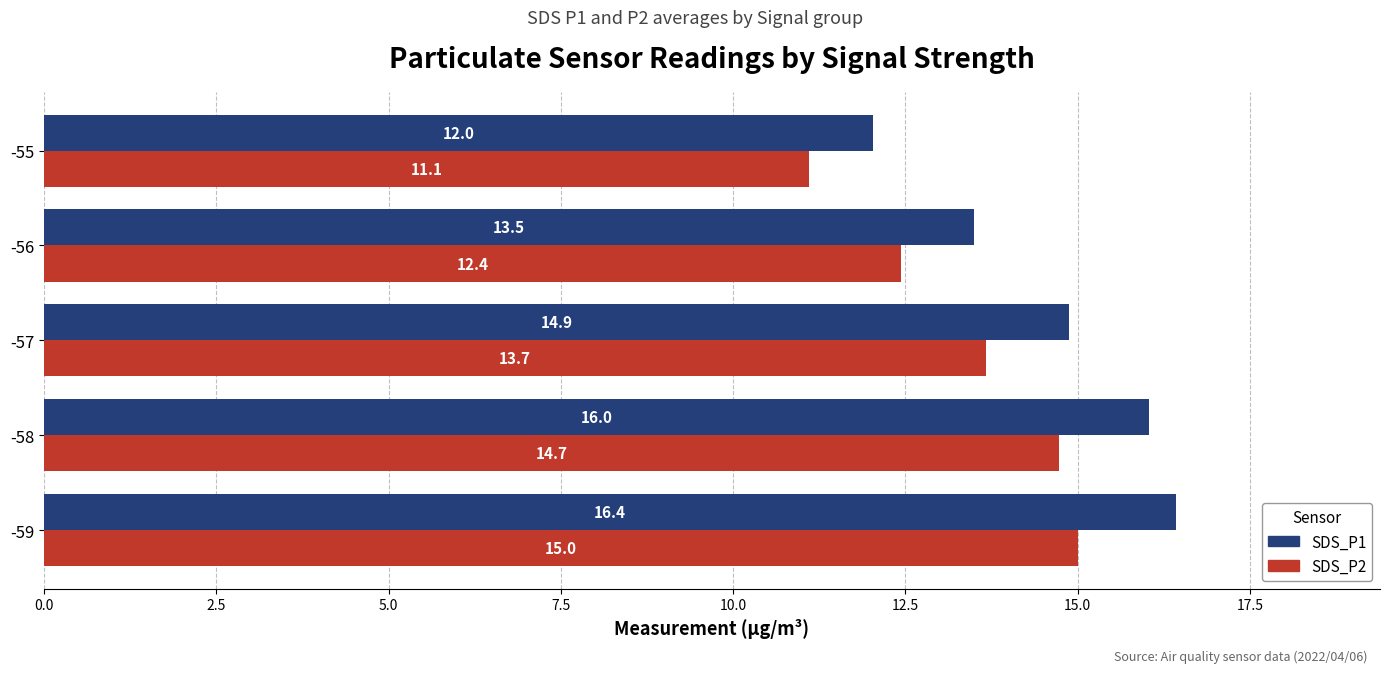

The value of SDS_P2 at -59 is 15.0. True or false?

True